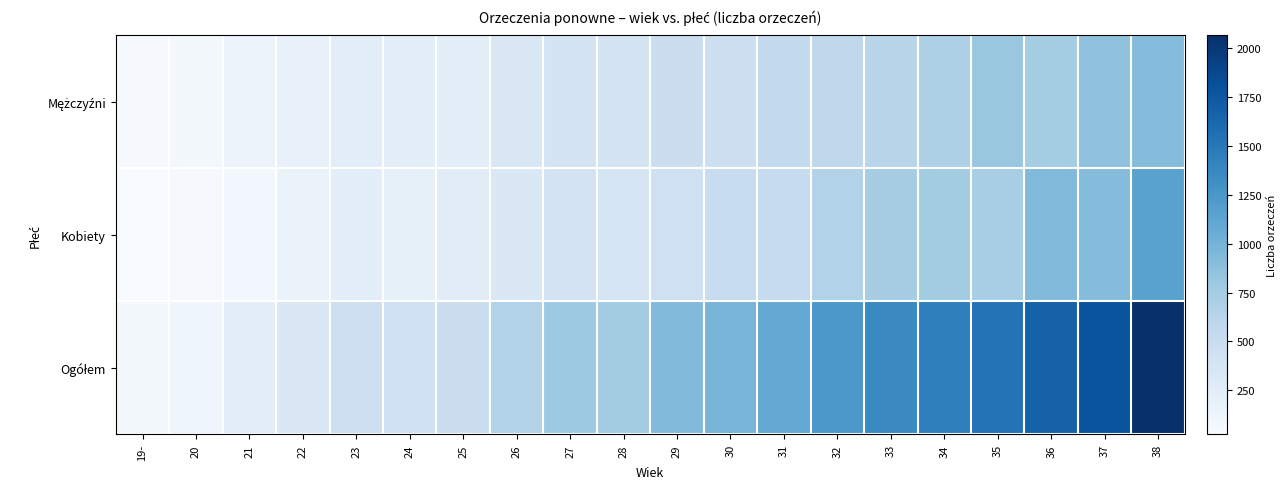

Which series has the widest spread of values?

Ogółem